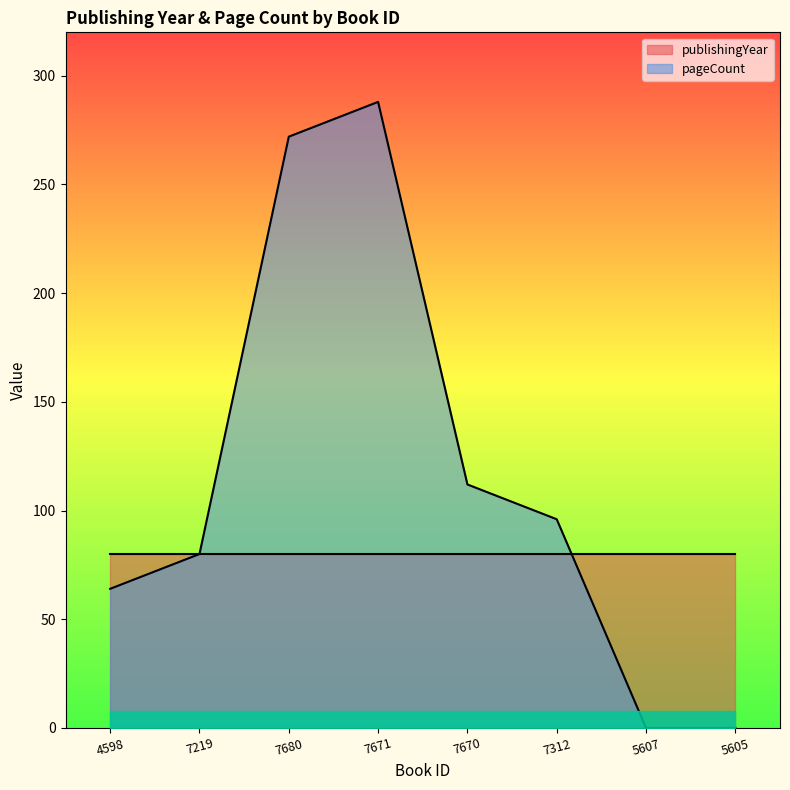

Between 7670 and 7312, which is larger?

7670